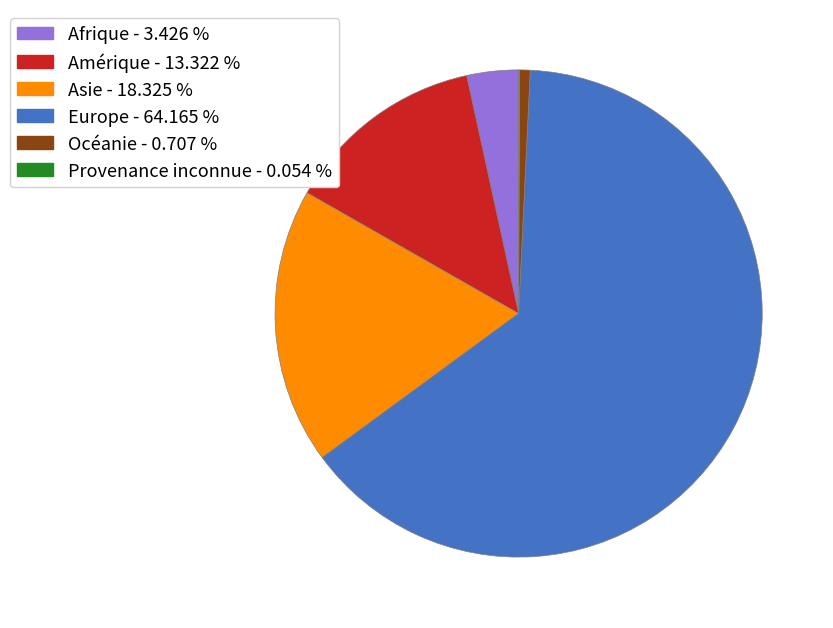

What is the largest slice in the pie chart?

Europe